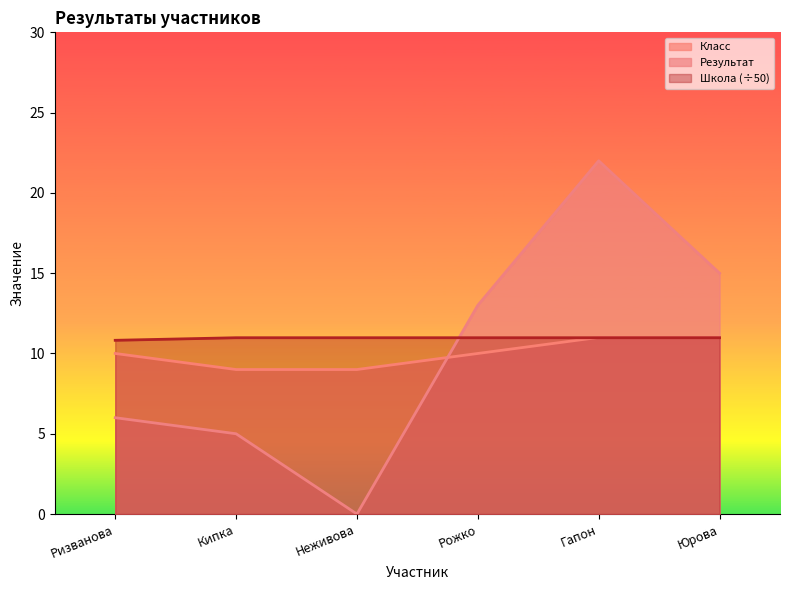

Which has a higher value, Ризванова or Кипка?

Ризванова